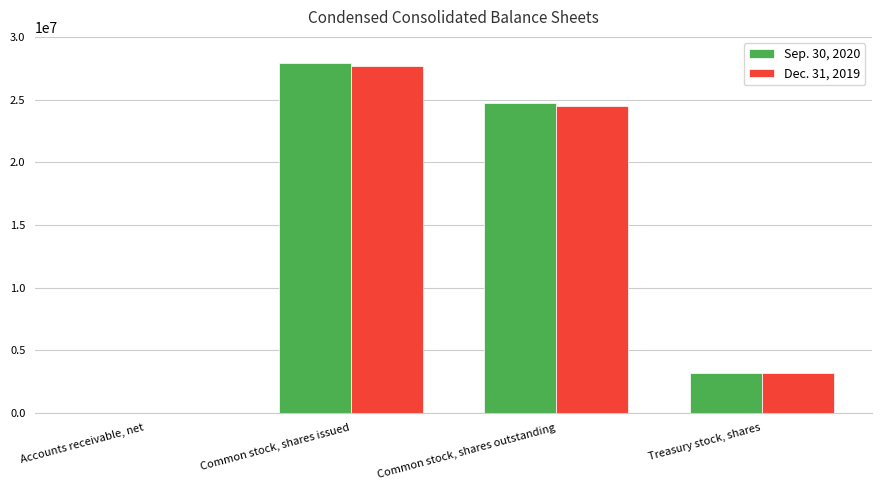

Where does the Dec. 31, 2019 series first go above 24459000?

Common stock, shares issued